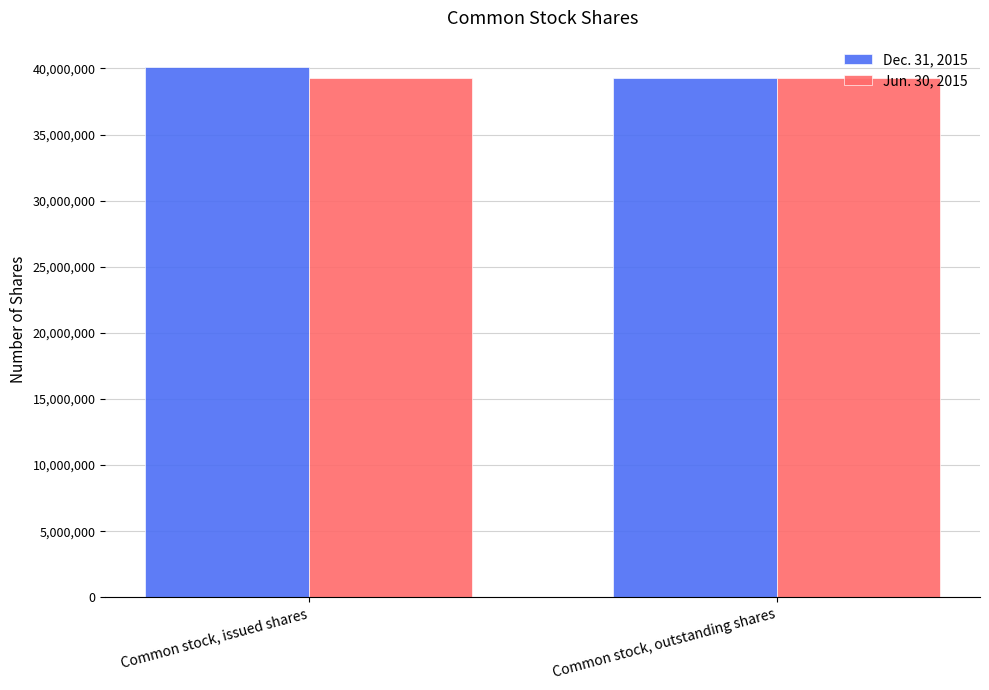

What is the maximum value shown in the chart?

40092668